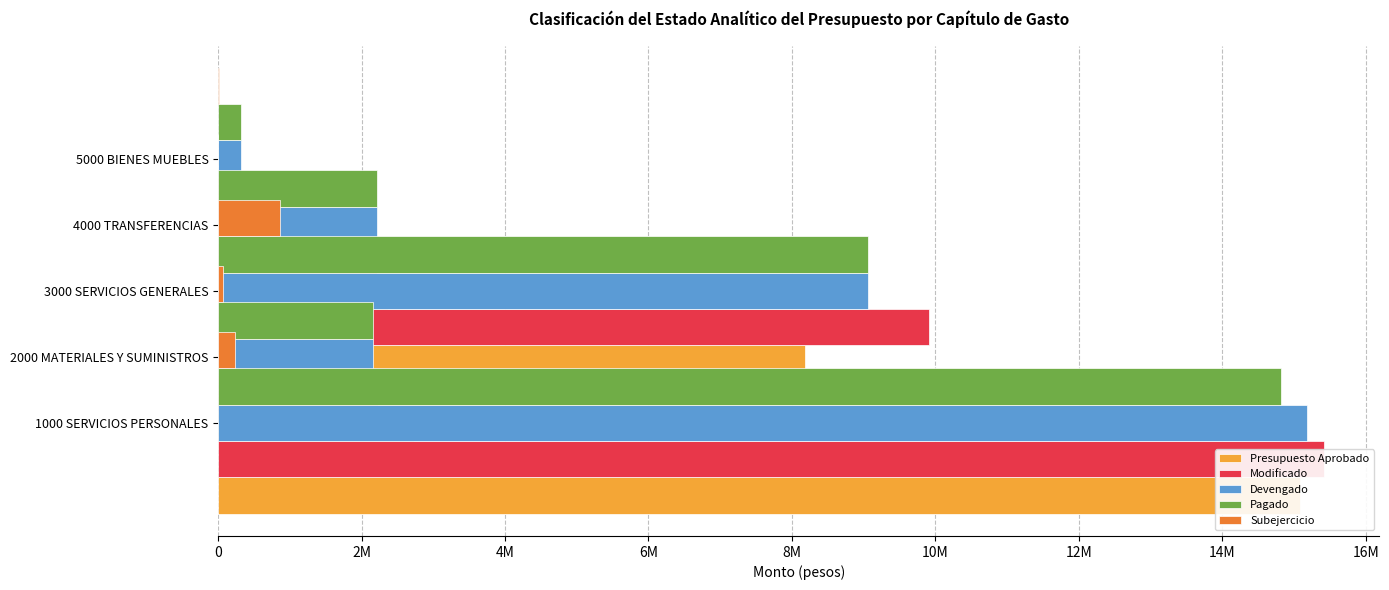

How many groups of bars are there?

5